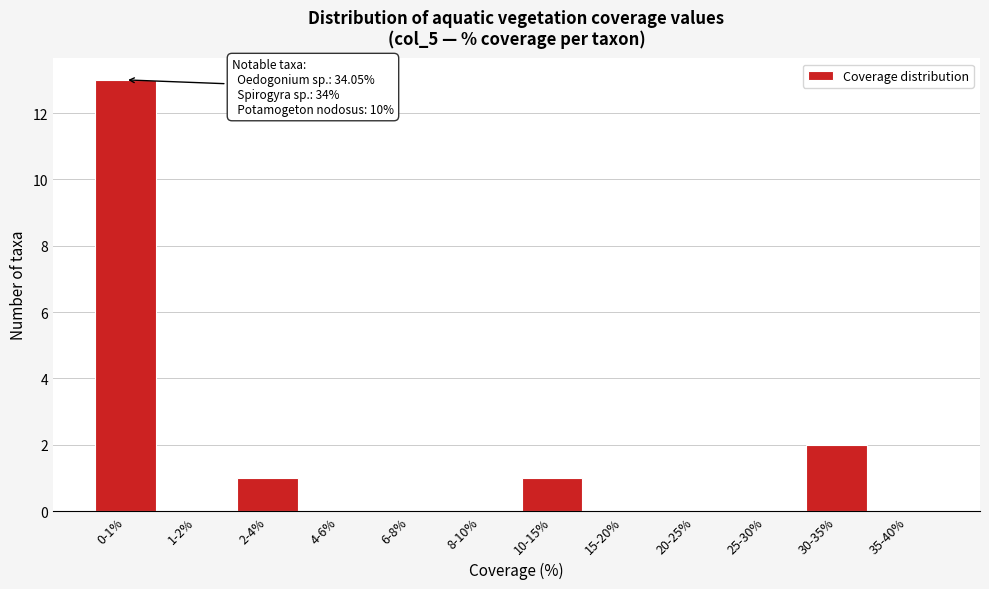

Reading left to right, list all the values displayed in this chart.

0-1%=13	1-2%=0	2-4%=1	4-6%=0	6-8%=0	8-10%=0	10-15%=1	15-20%=0	20-25%=0	25-30%=0	30-35%=2	35-40%=0